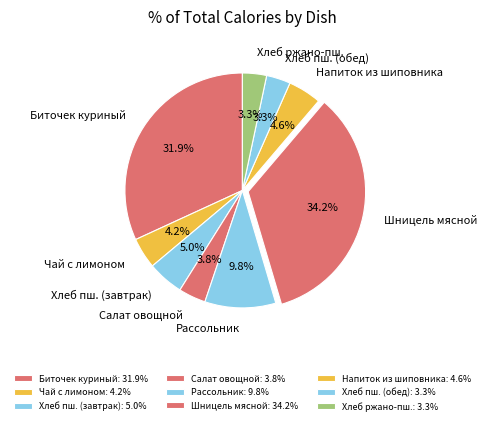

What percentage is NOT represented by Напиток из шиповника?

95.4%